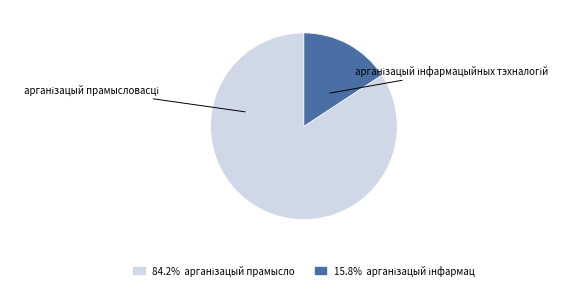

Is there any slice that represents more than half of the pie?

Yes